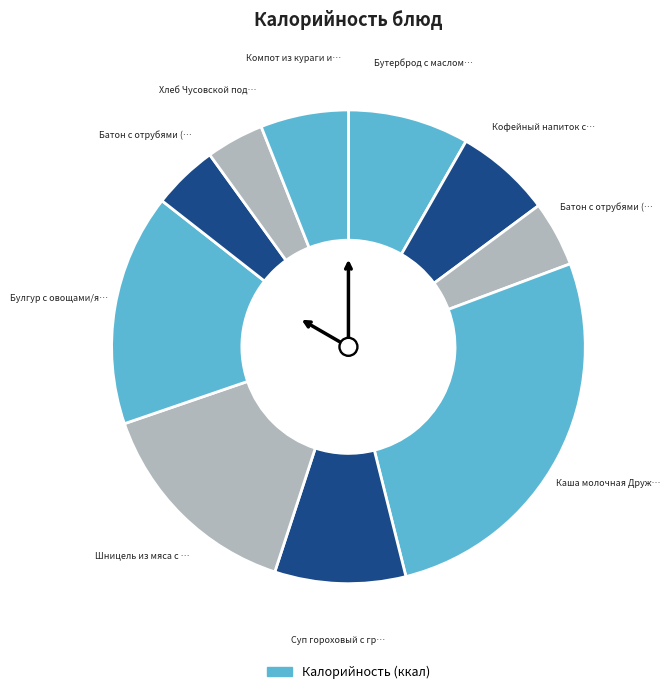

Which slice is the smallest?

Хлеб Чусовской подовый